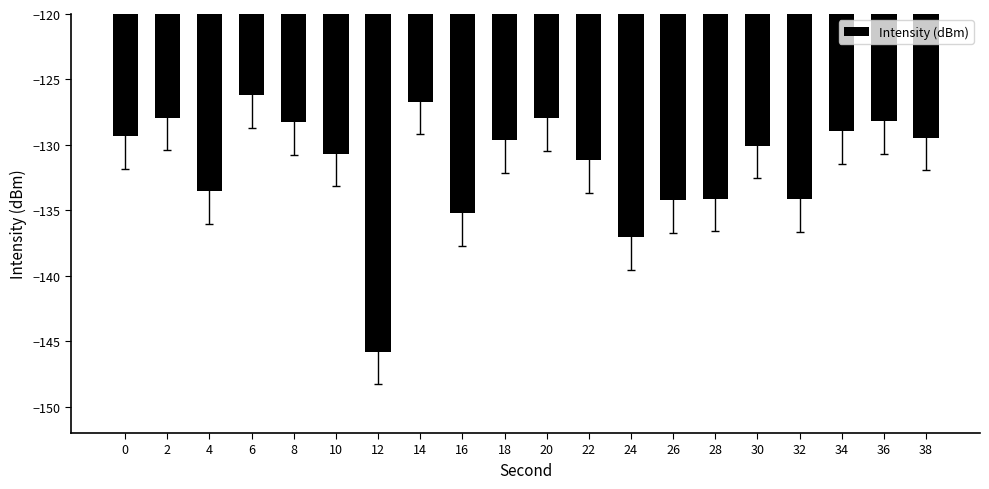

What is the value of the 2nd bar from the left?

-127.9